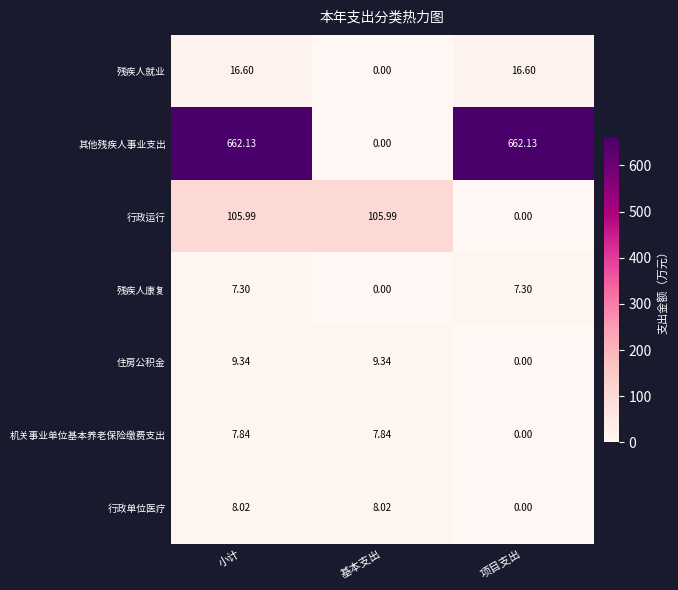

Which series changed the most between 基本支出 and 项目支出?

其他残疾人事业支出